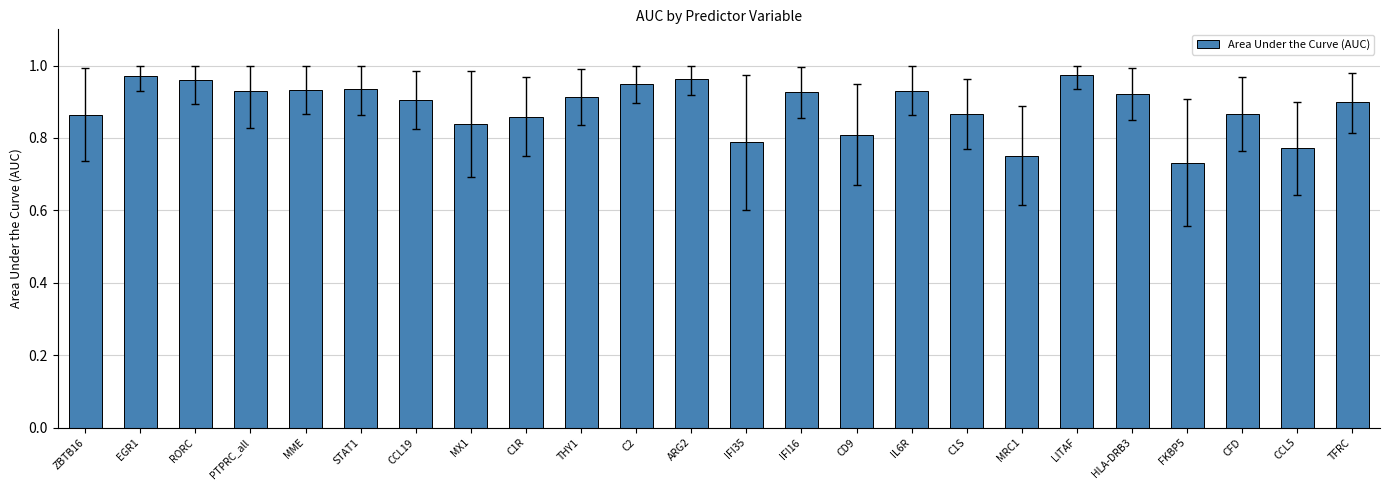

The value at RORC is 1.7. True or false?

False